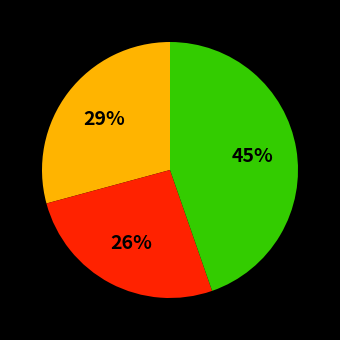

How many segments does this pie chart have?

3